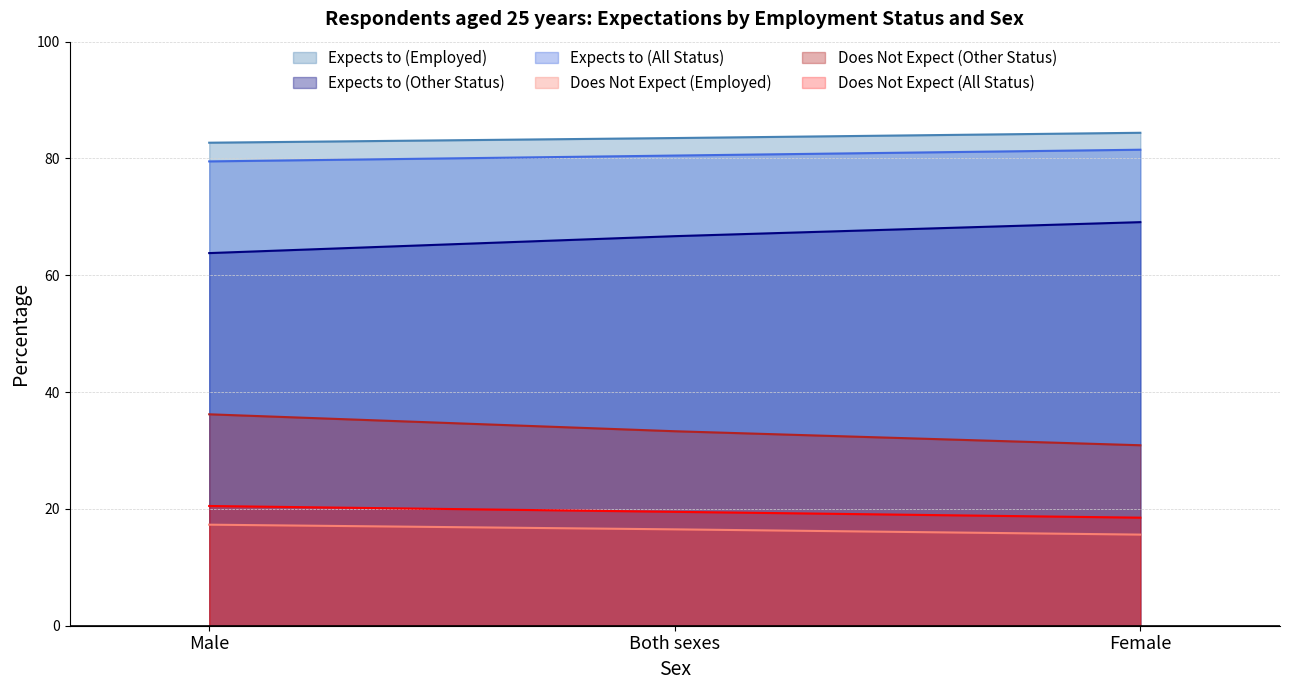

What is the average value of the Expects to (Employed) series?

83.5